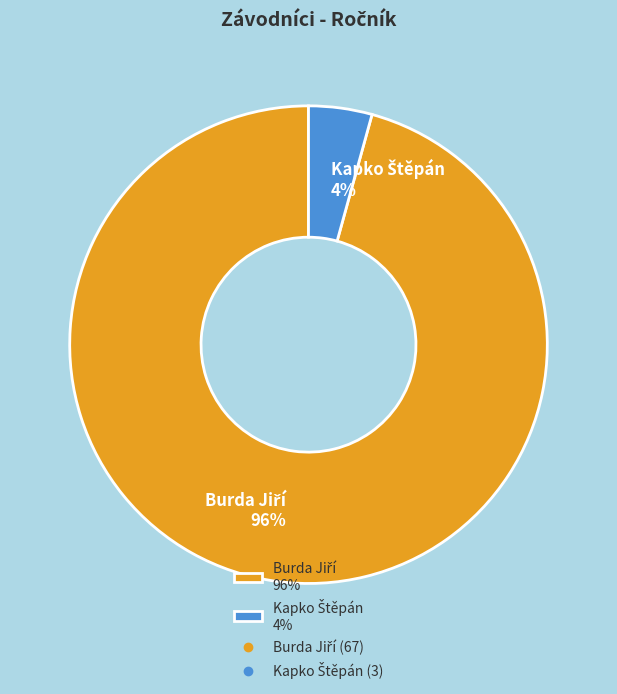

Is there a majority slice in this chart?

Yes